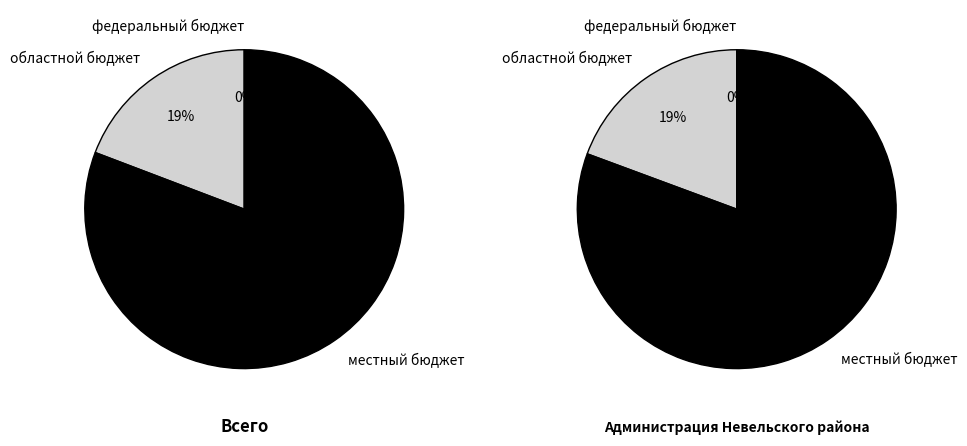

To the nearest percent, what is the difference between the largest and smallest slice percentages?

81%